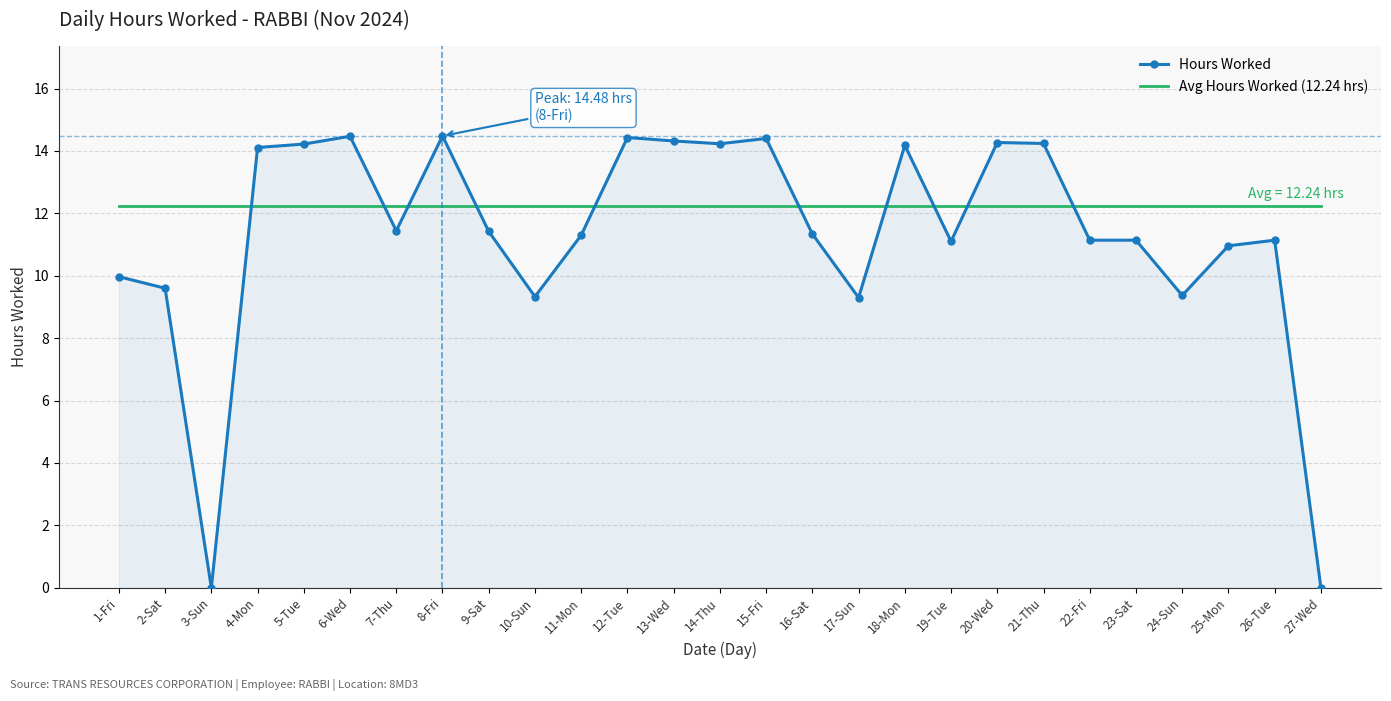

Count the number of categories in the chart.

27